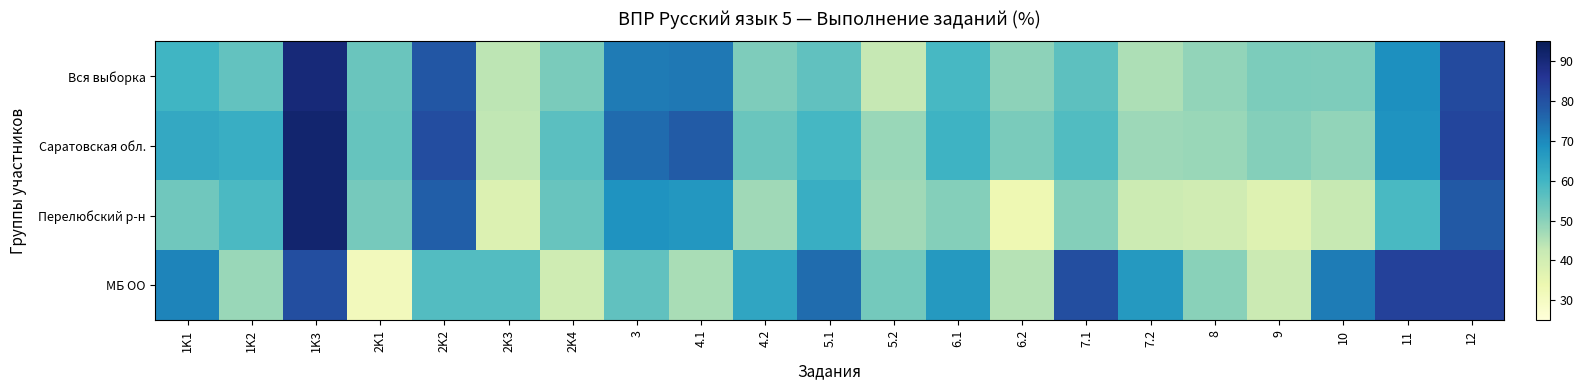

What is the total value across all series at 7.2?

200.9